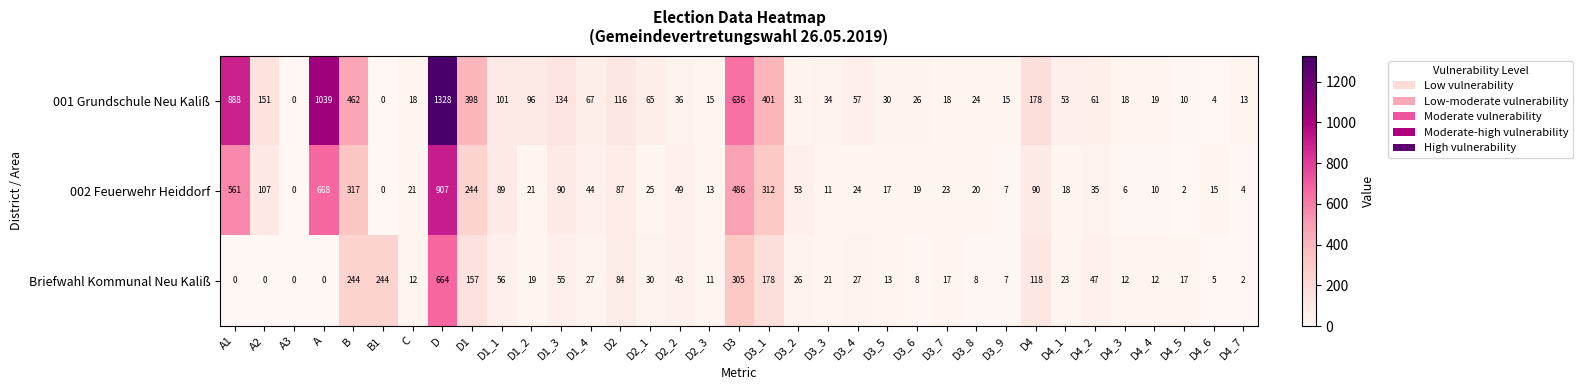

Which series has the largest total across all categories?

001 Grundschule Neu Kaliß